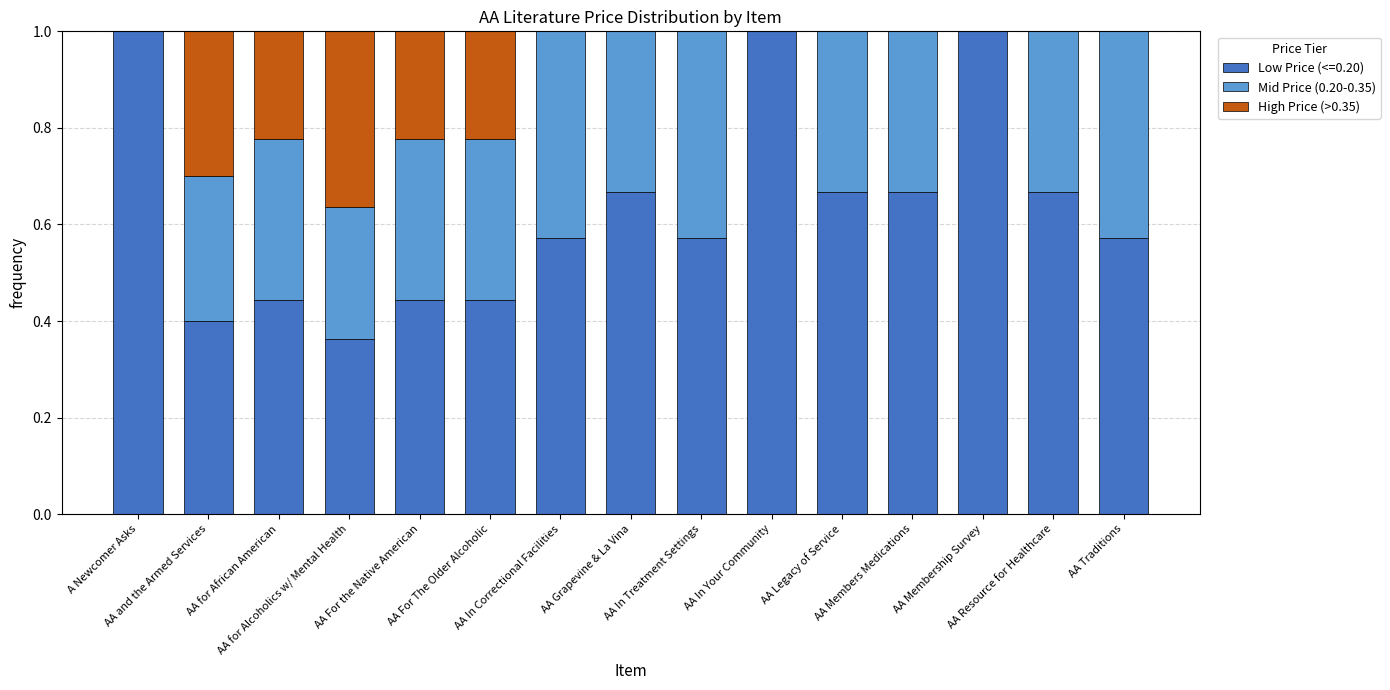

Does the chart contain stacked bars?

Yes